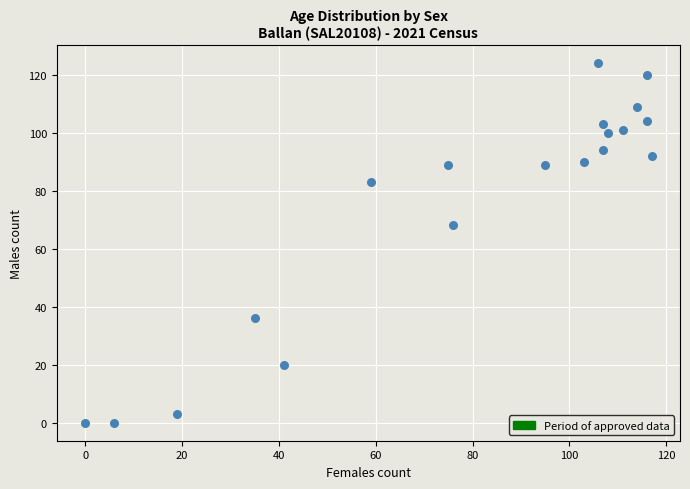

What is the range of X values (max minus min)?

117